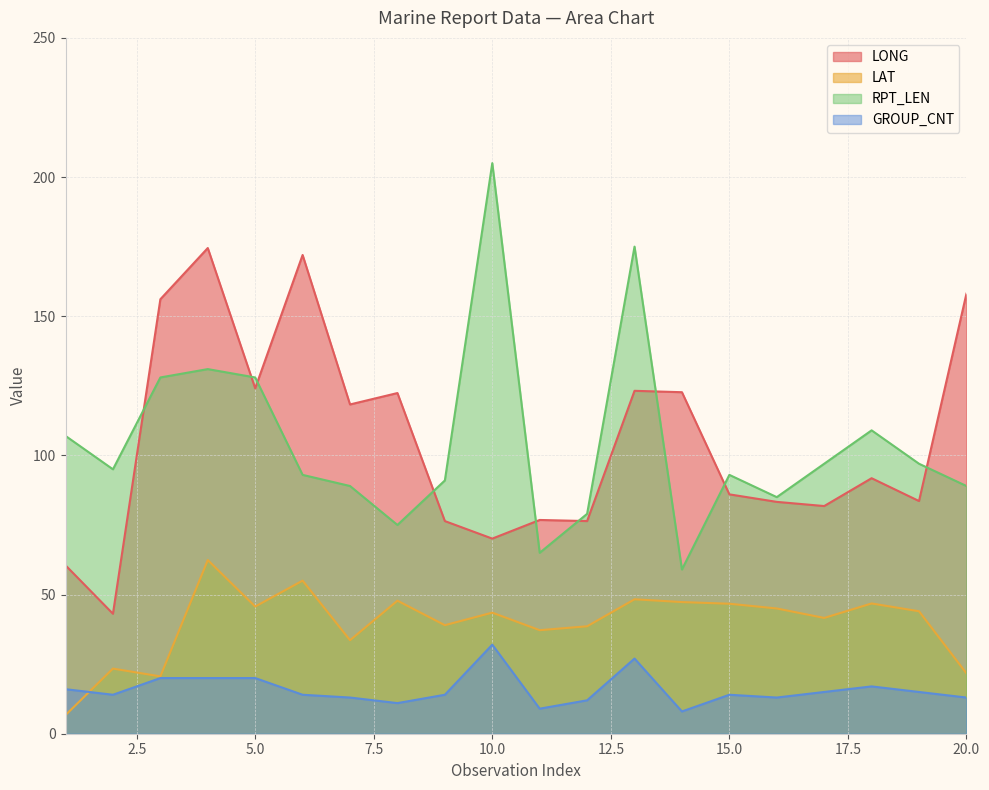

True or false: GROUP_CNT and RPT_LEN cross at least once.

False